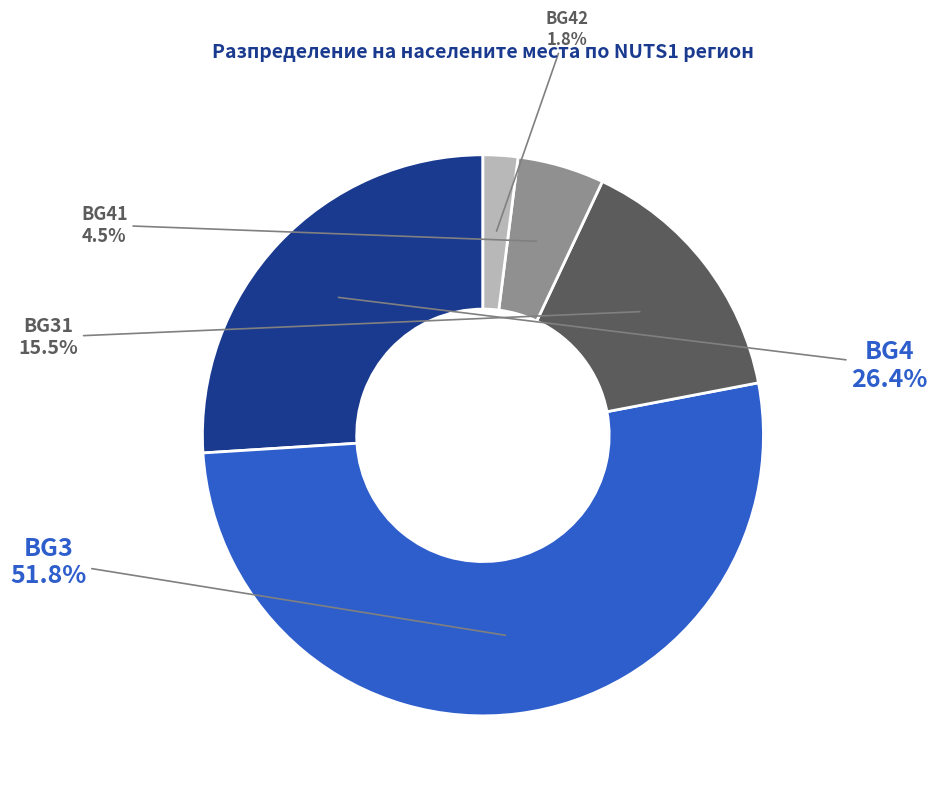

Count the number of slices in the pie.

5